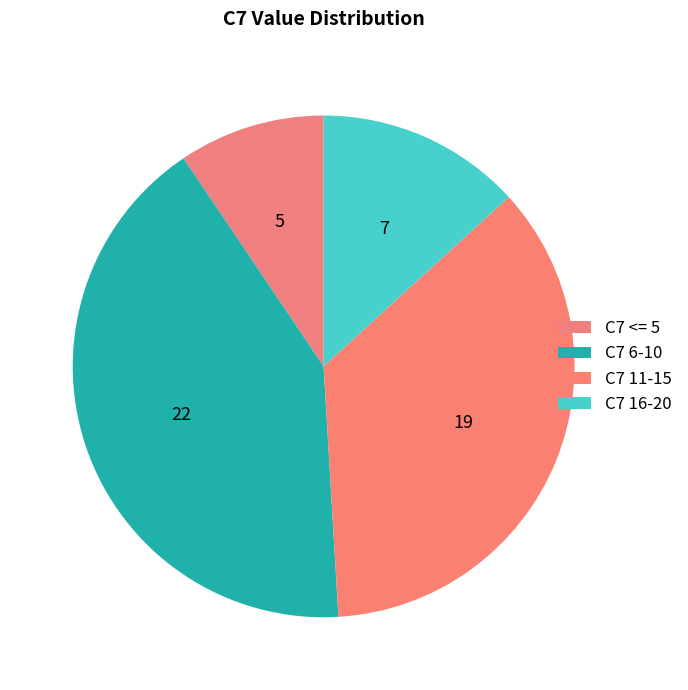

Do C7 11-15 and C7 6-10 together represent more than half of the pie?

Yes